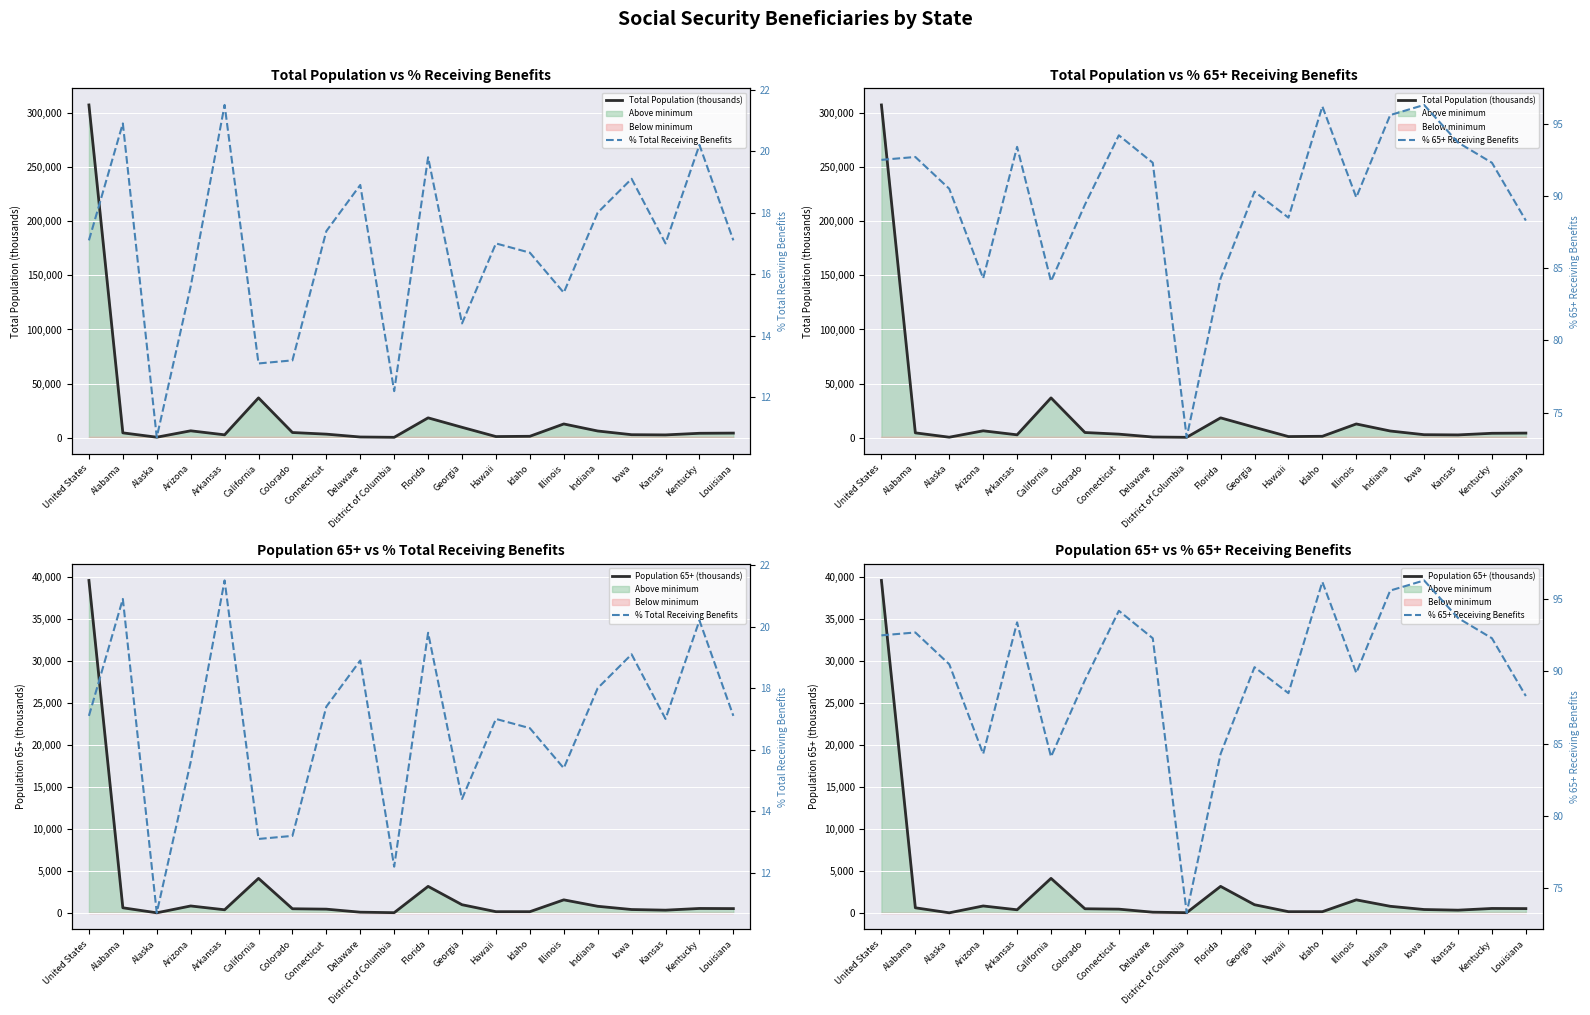

Which series has the largest range (max minus min)?

Total Population (thousands)